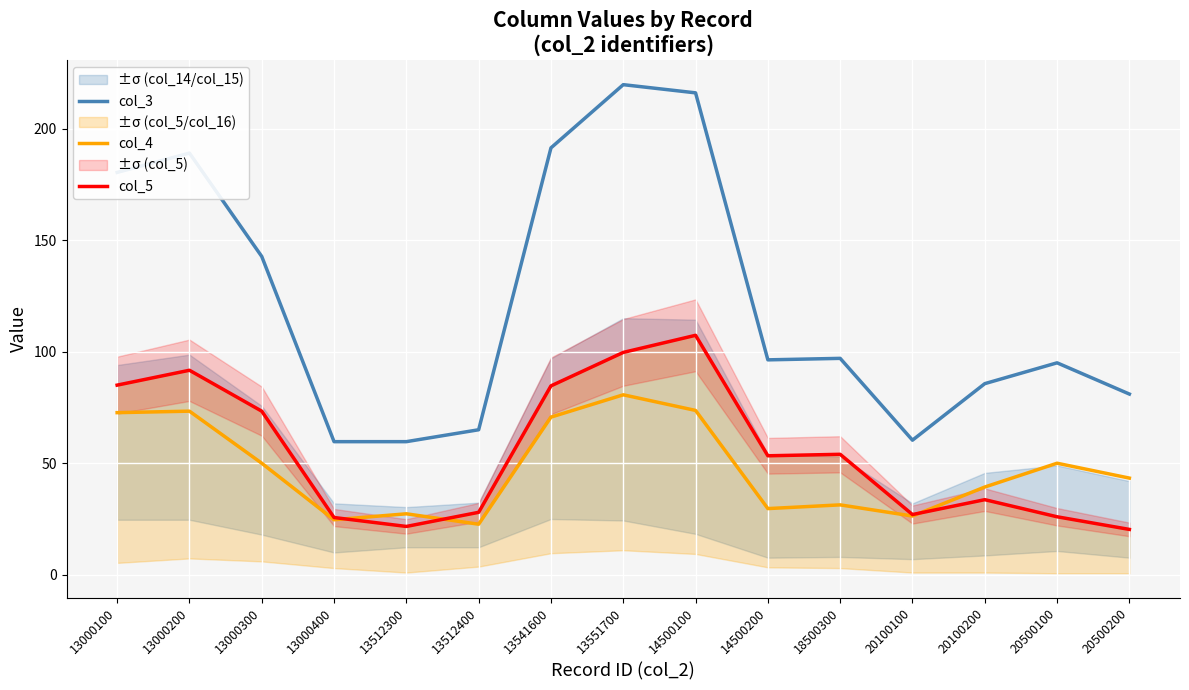

Reading left to right, transcribe all the data shown in this chart.

col_3: 180.3	189.0	142.7	59.7	59.7	65.0	191.3	219.7	216.0	96.3	97.0	60.3	85.7	95.0	81.0
col_4: 72.7	73.3	50.0	24.7	27.3	22.7	70.7	80.7	73.7	29.7	31.3	26.3	39.3	50.0	43.3
col_5: 85.0	91.7	73.3	25.7	21.7	28.0	84.7	99.7	107.3	53.3	54.0	27.0	33.7	26.0	20.3